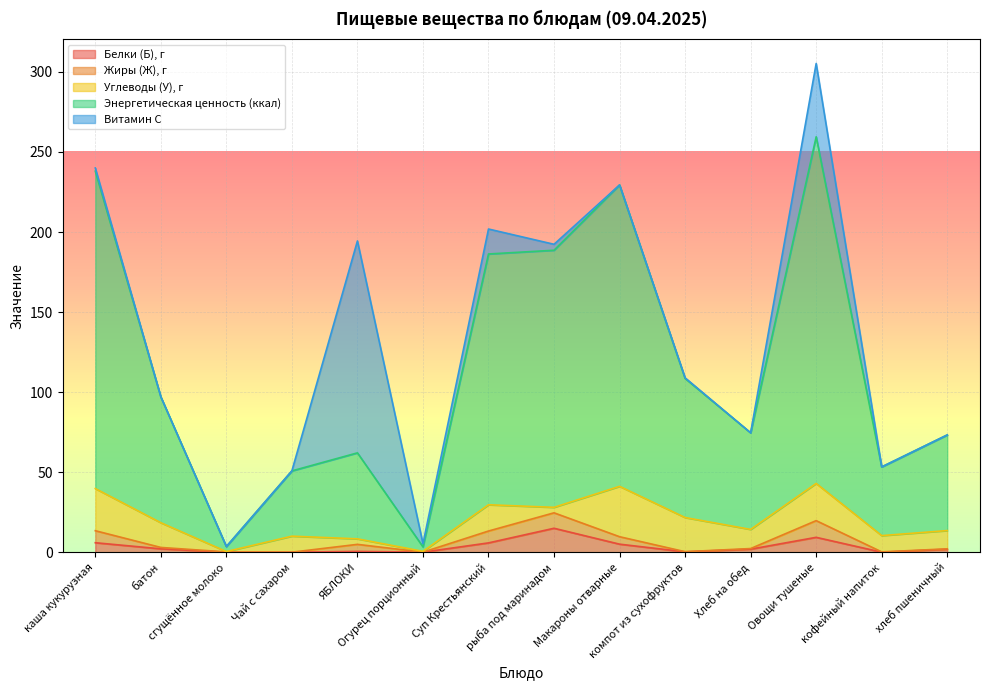

What is the highest value of the Белки (Б), г series?

15.1